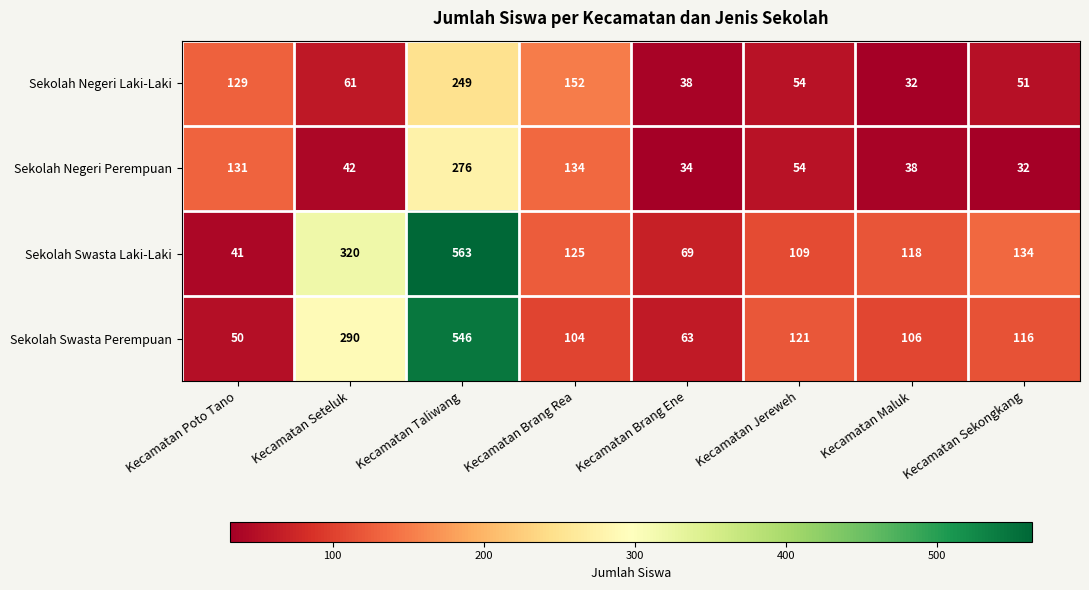

Which series has the largest range (max minus min)?

Sekolah Swasta Laki-Laki